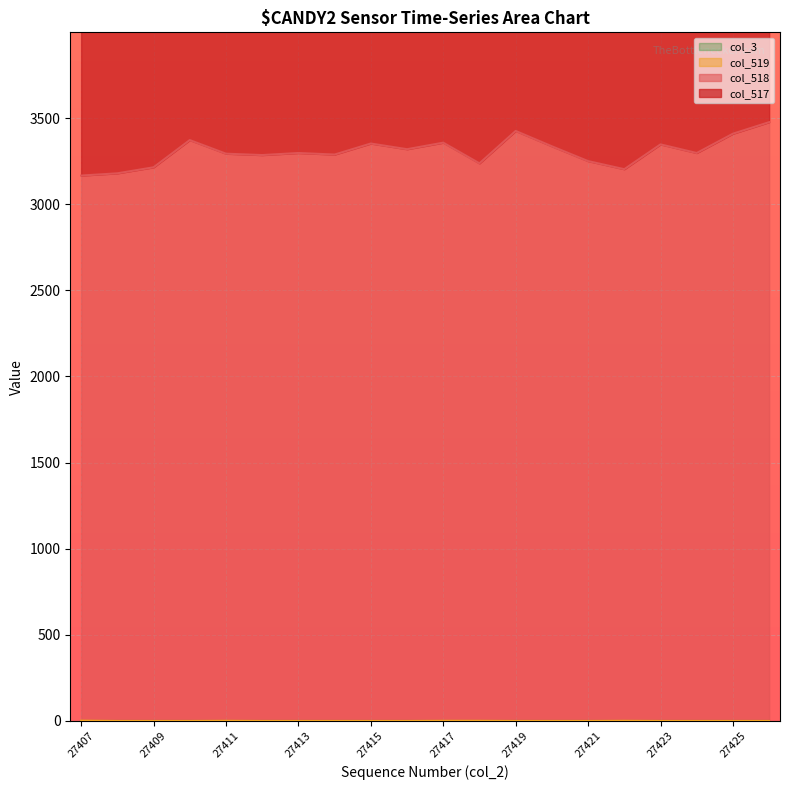

How many interior local valleys does the col_517 series have?

6